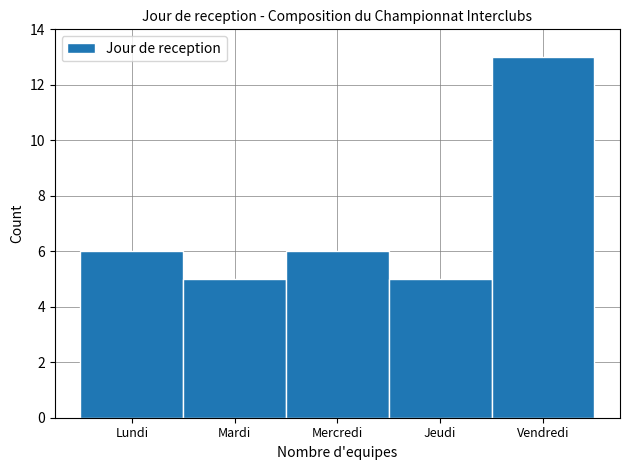

Reading left to right, extract all data points from this chart.

Lundi=6	Mardi=5	Mercredi=6	Jeudi=5	Vendredi=13